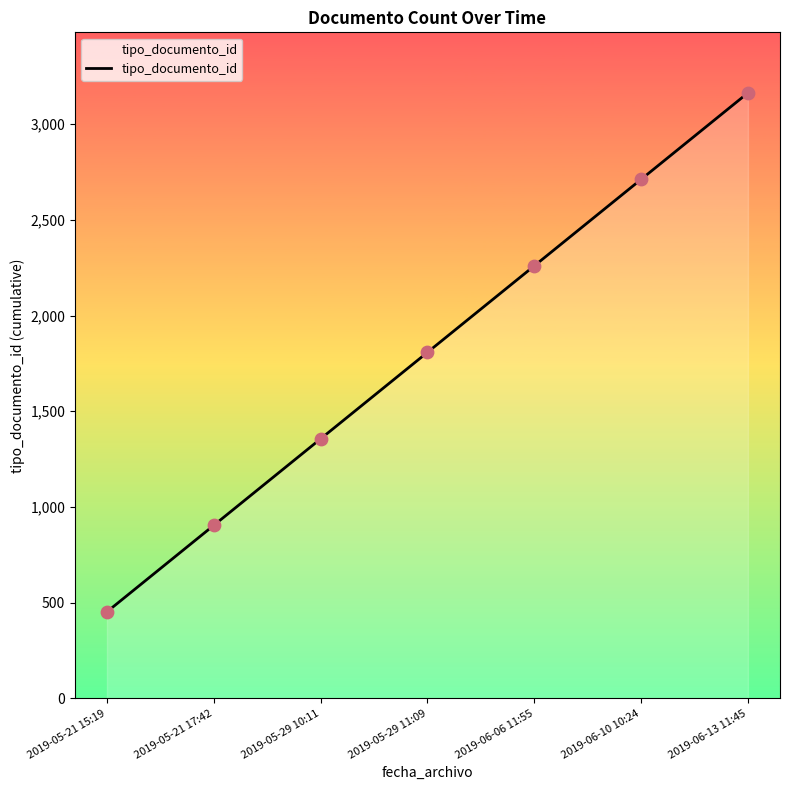

Which has a higher value, 2019-06-06 11:55 or 2019-05-29 11:09?

2019-06-06 11:55